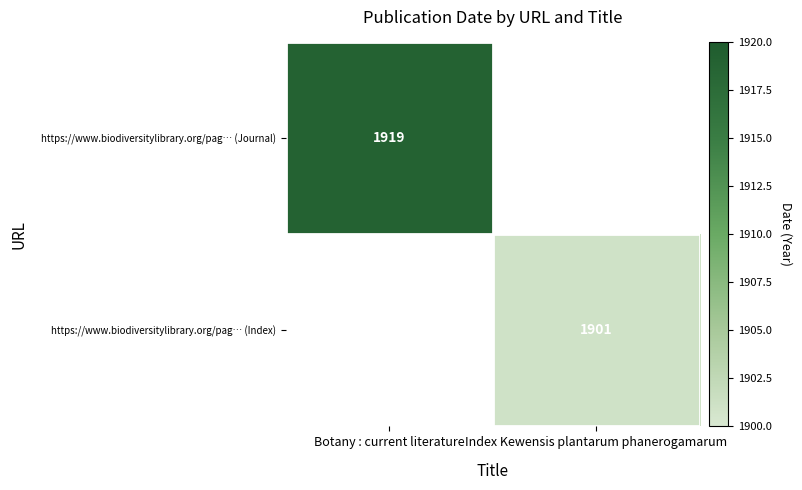

Is the value of https://www.biodiversitylibrary.org/pag… (Index) at Index Kewensis plantarum phanerogamarum greater than the value of https://www.biodiversitylibrary.org/pag… (Journal) at Botany : current literature?

No